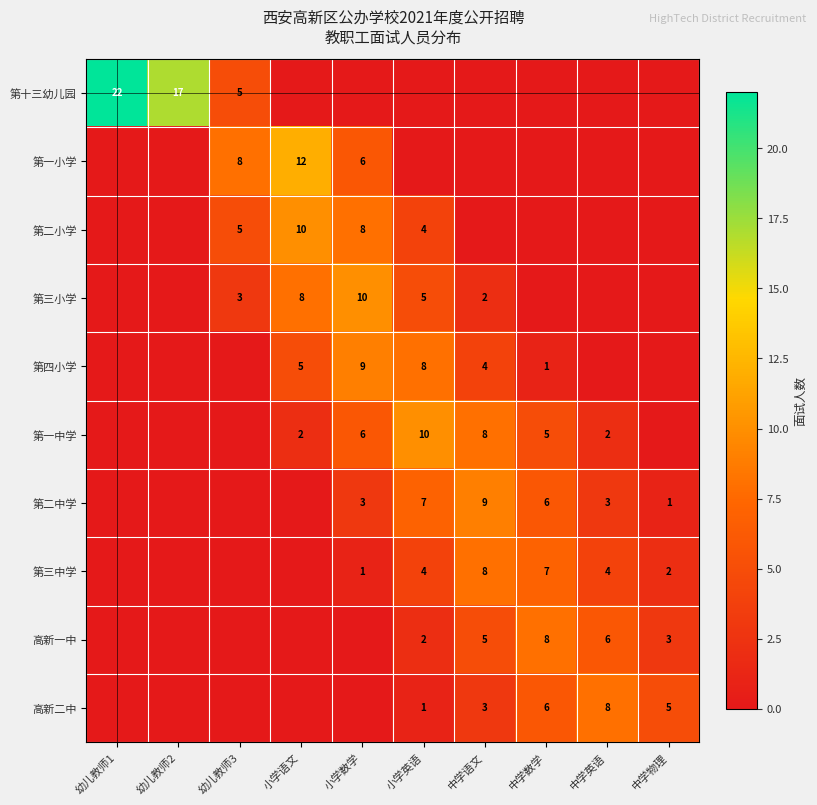

What is the total value across all series at 幼儿教师3?

21